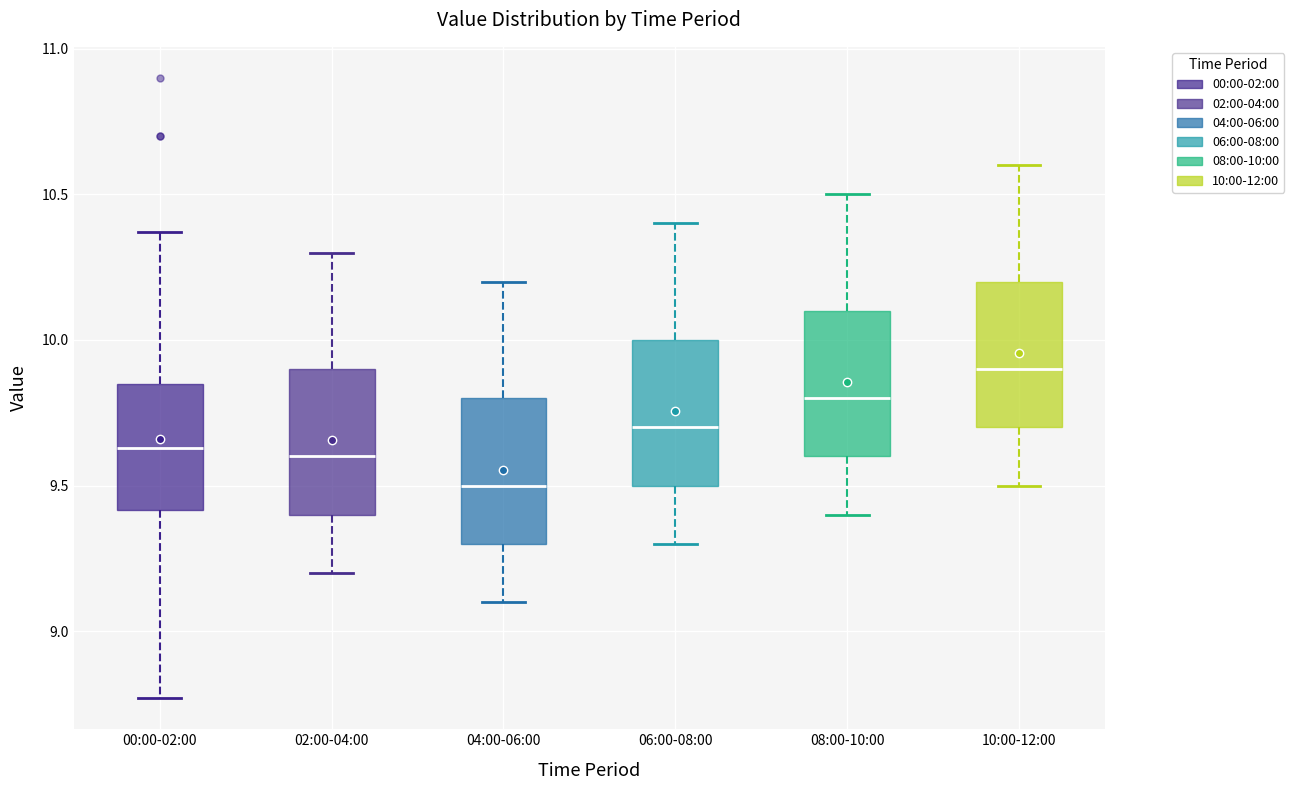

Where does the median line of the box for 00:00-02:00 sit on the y-axis? The values are not printed on the chart, so give them approximately, as read against the axis.

9.65